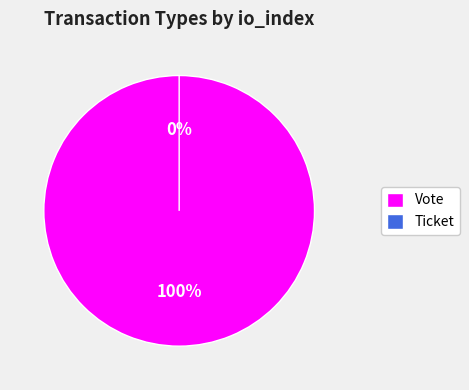

To the nearest percent, what is the combined percentage of Vote and Ticket?

100%